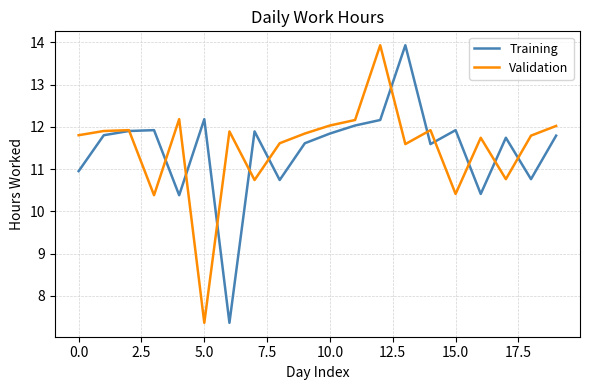

What is the maximum value shown in the chart?

13.9